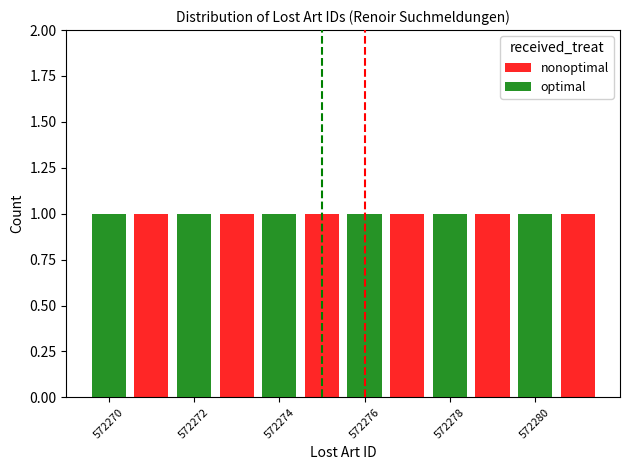

At how many categories does at least one series exceed 0?

12